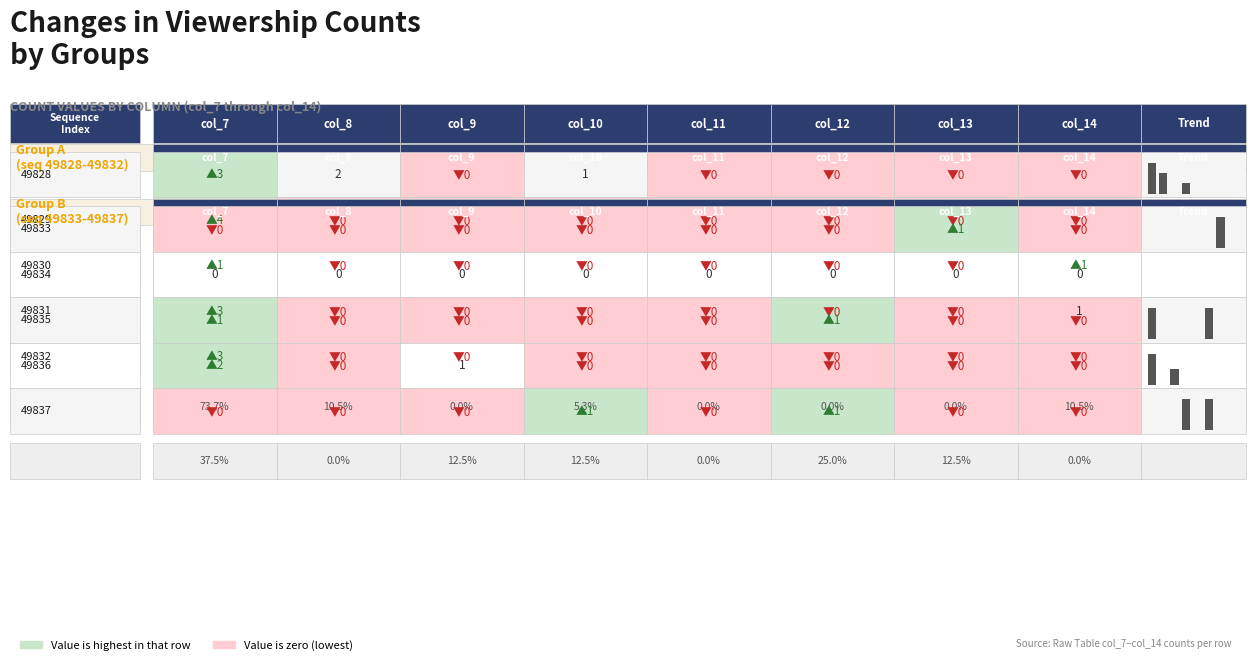

Which series has the largest range (max minus min)?

Row 1 (val=4)